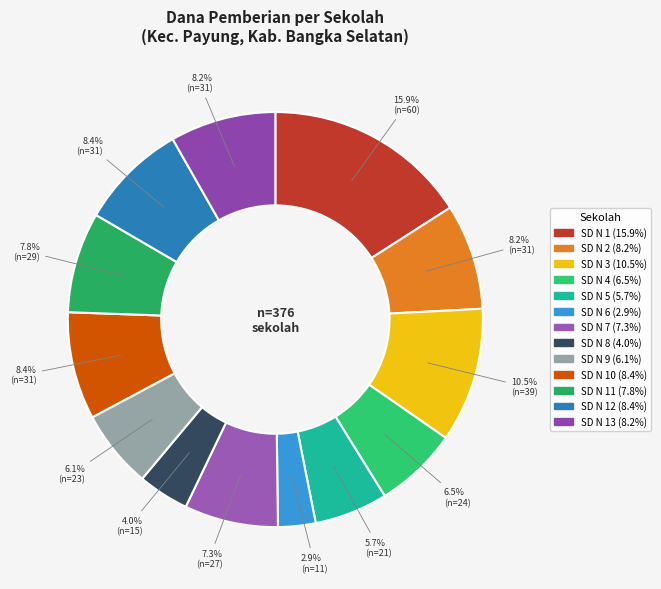

Which slice is the smallest?

SD NEGERI 6 PAYUNG